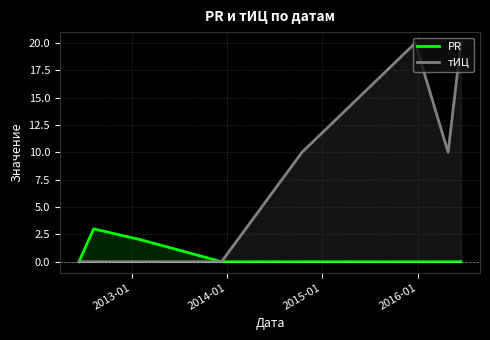

Which series has the largest total across all categories?

тИЦ